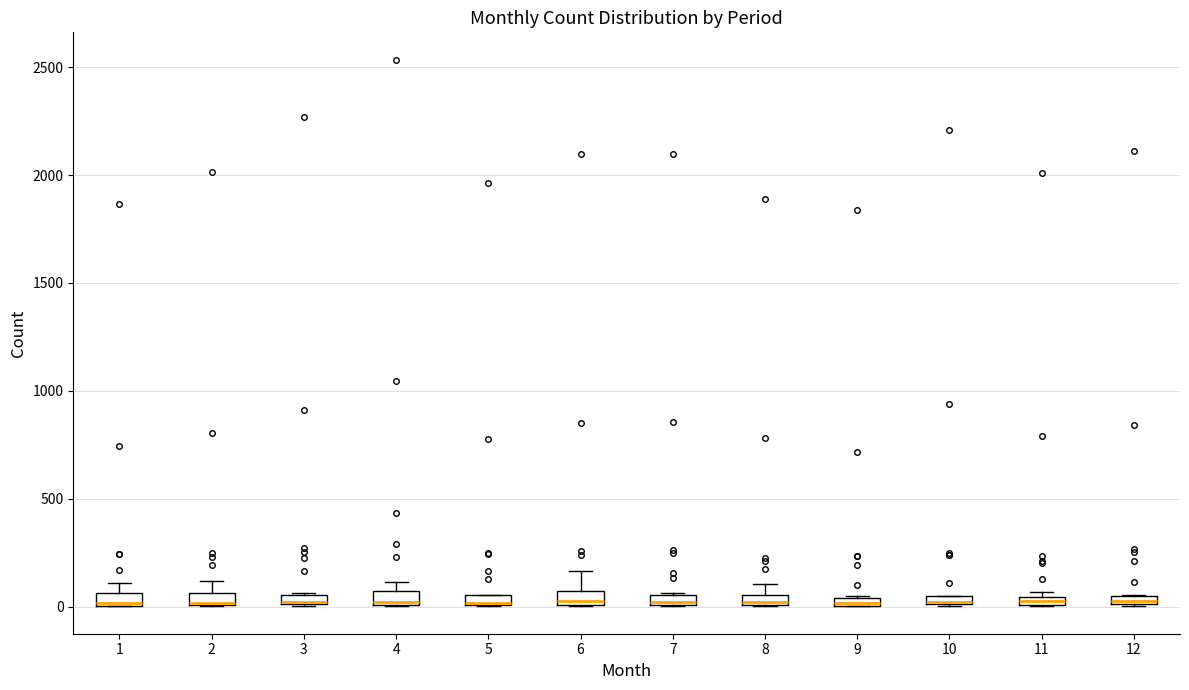

Where is the lower edge of the box at x = 5 on the y-axis? The values are not printed on the chart, so give them approximately, as read against the axis.

0